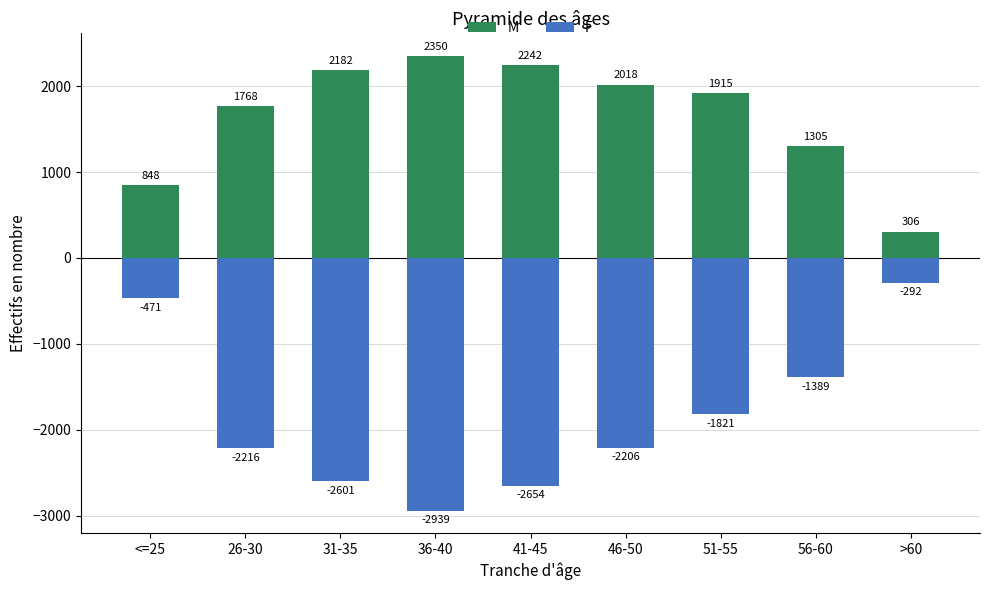

What is the label of the 1st bar from the left?

<=25